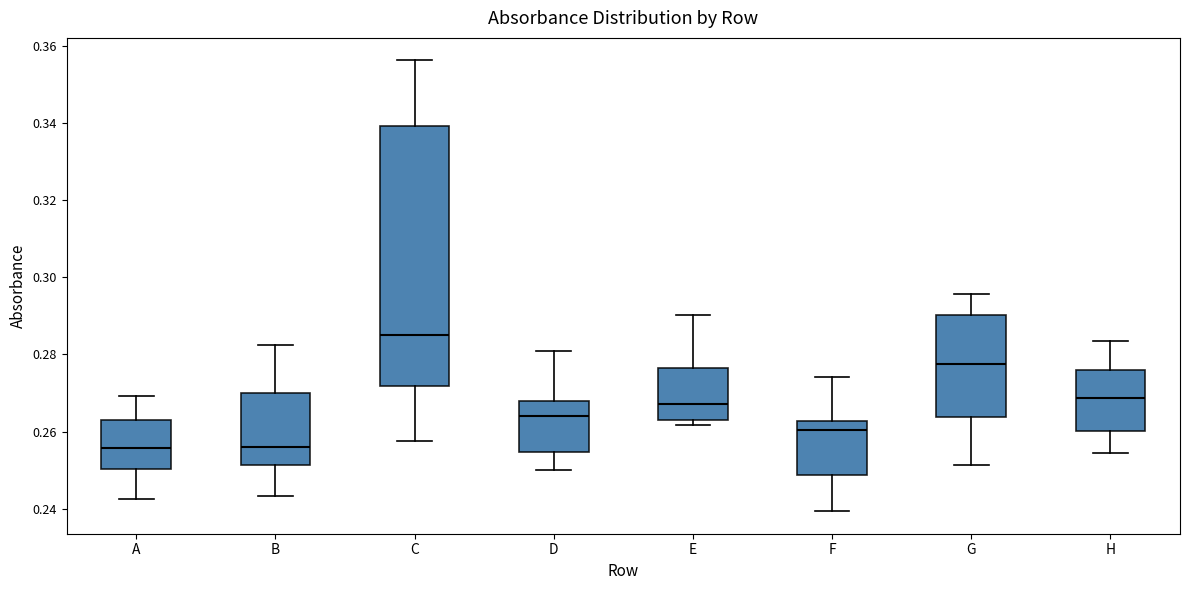

Comparing the boxes themselves (not the whiskers), which one is the tallest?

C